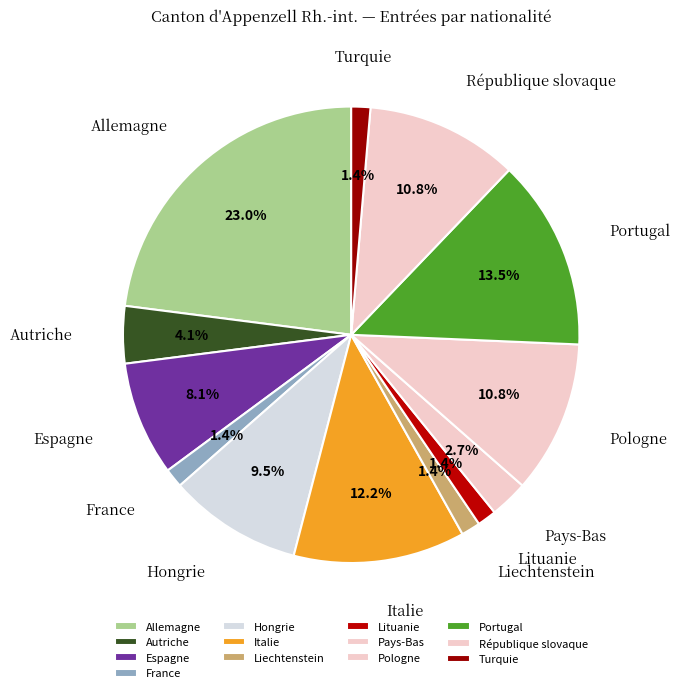

Count the number of slices in the pie.

13